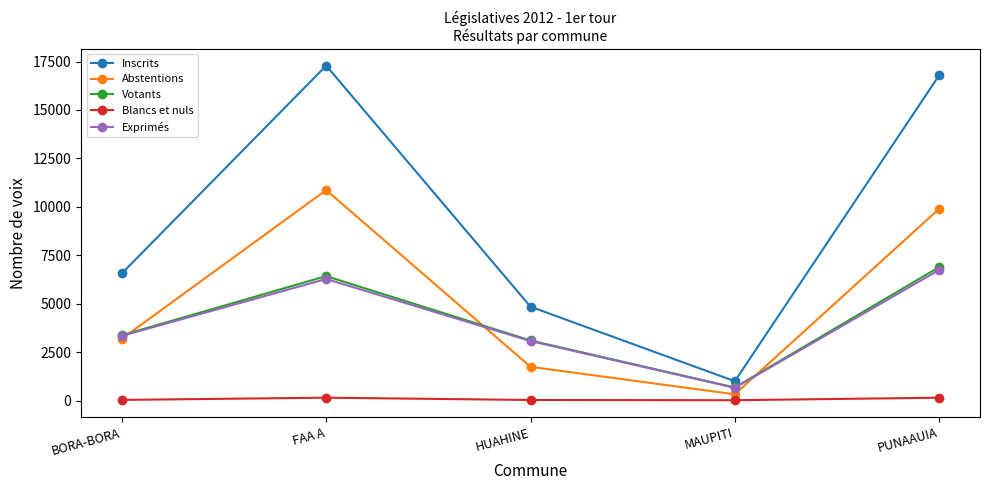

What is the lowest value of the Abstentions series?

324